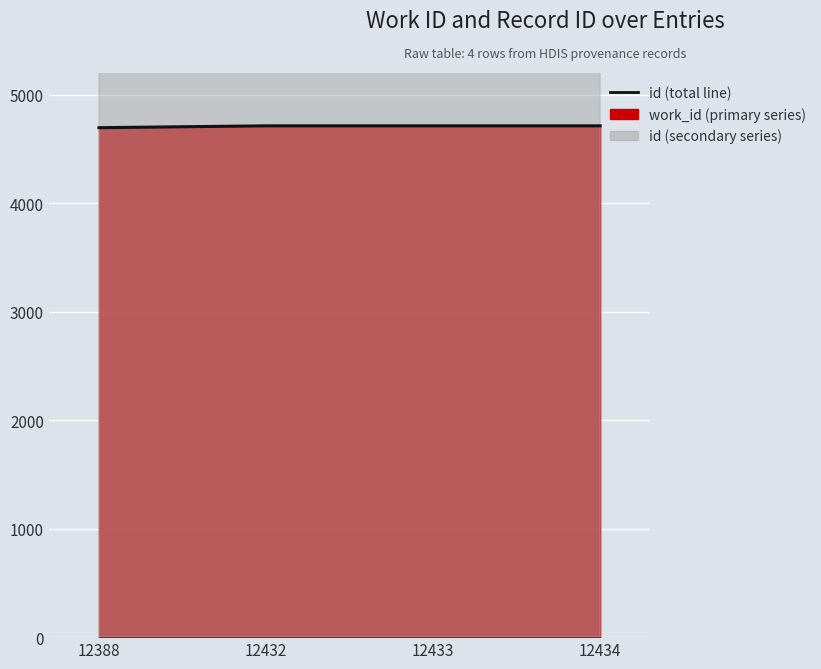

What is the approximate value at 12434, to the nearest 10?

4710